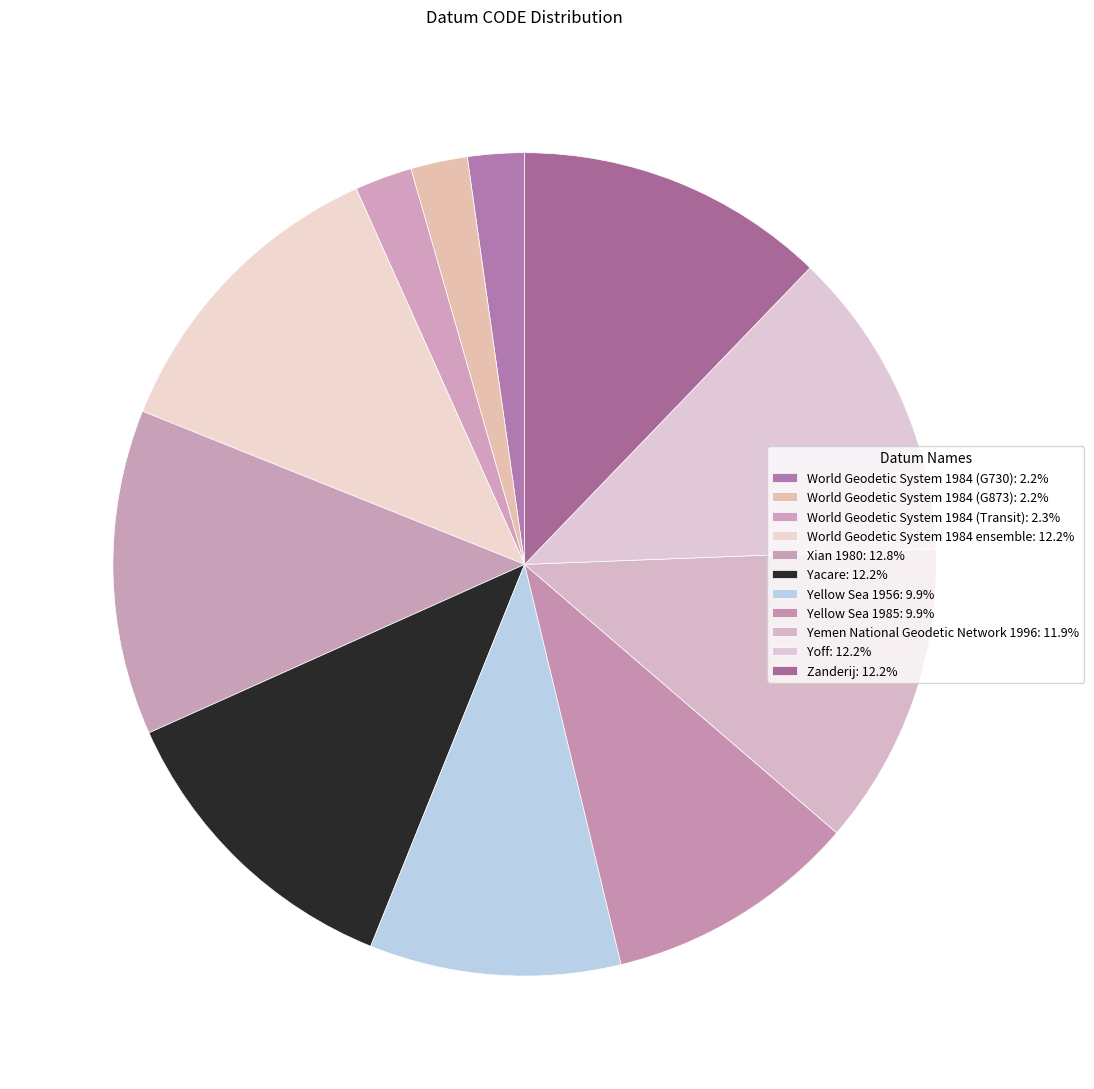

What is the change in value from World Geodetic System 1984 ensemble to Yellow Sea 1956?

-1222